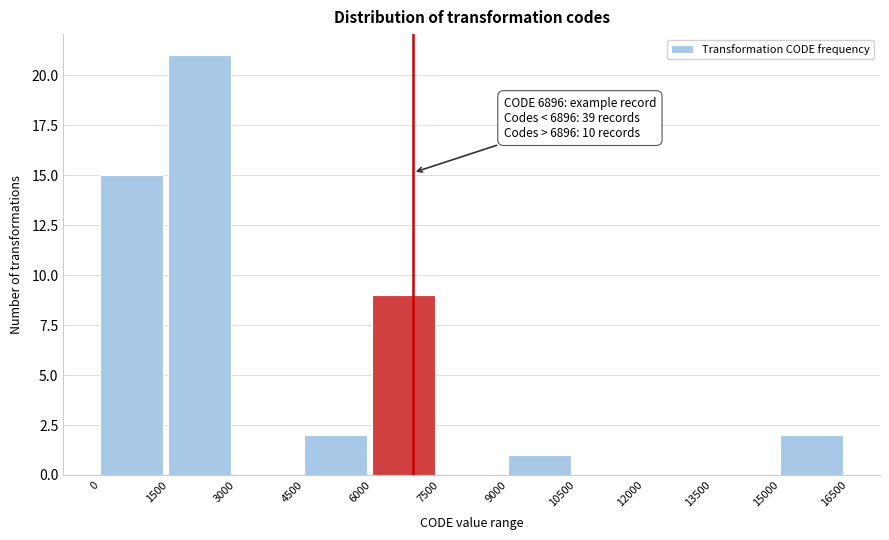

Which range on the x-axis has the tallest bar?

1500 to 3000